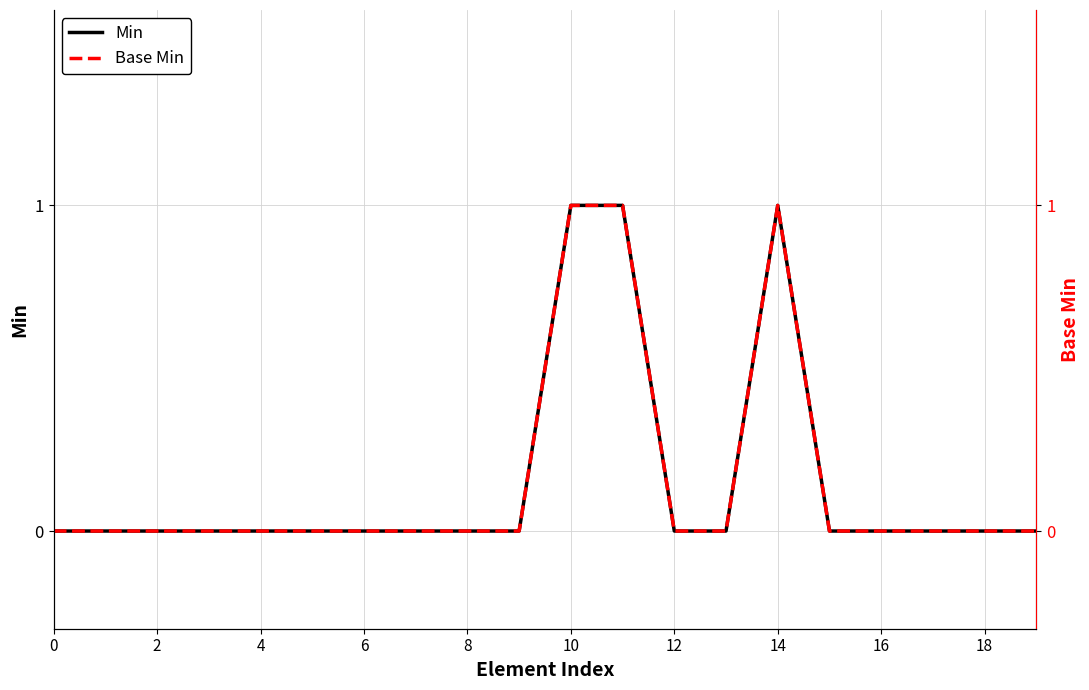

True or false: Min and Base Min intersect in this chart.

False